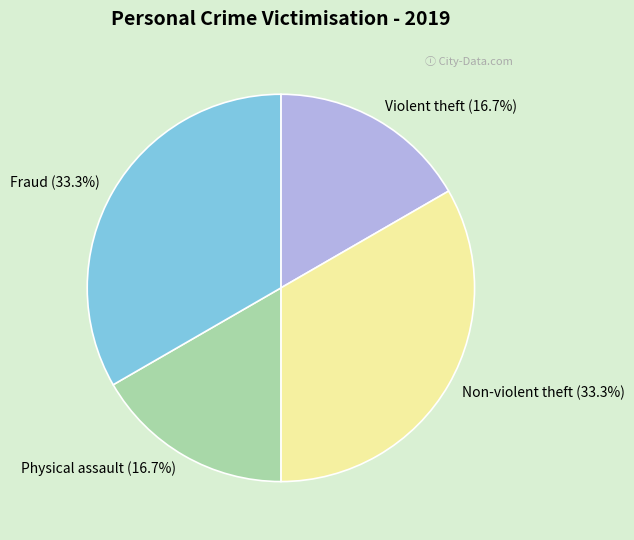

How many slices are in this pie chart?

4